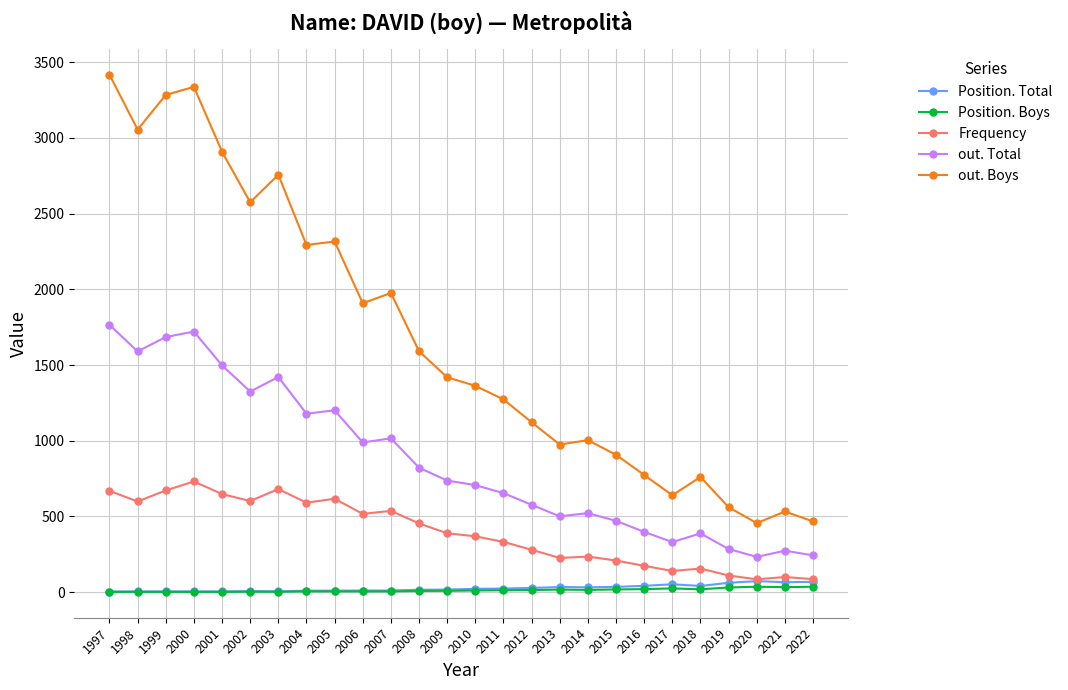

What is the difference between the highest and lowest values at 1999?

3282